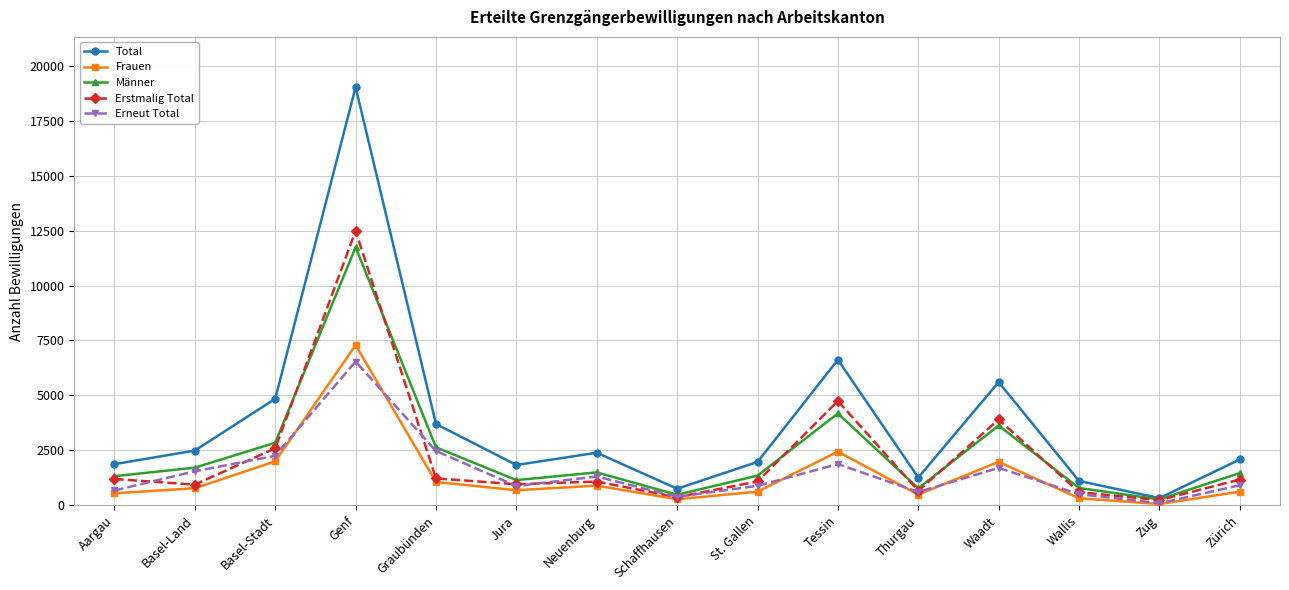

What is the sum of all Total values?

55900